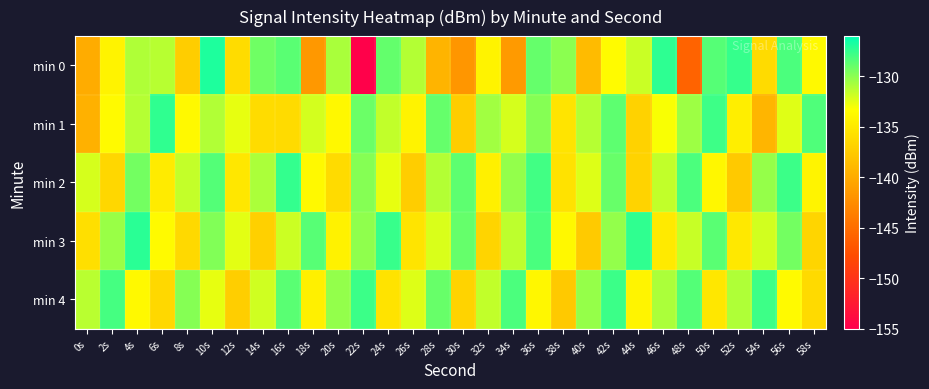

How many categories are shown in the chart?

30